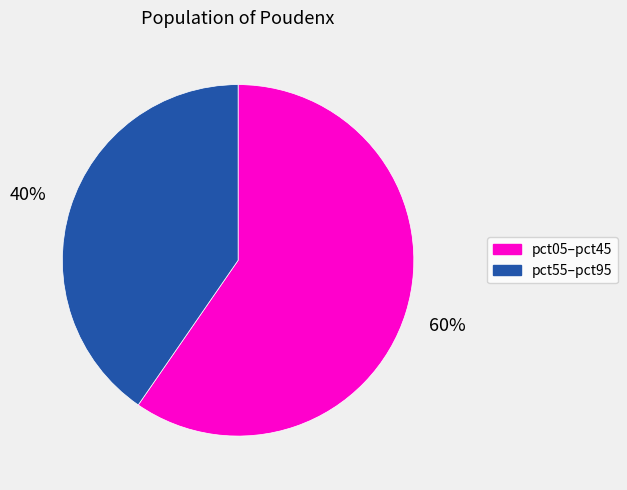

Is there any slice that represents more than half of the pie?

Yes